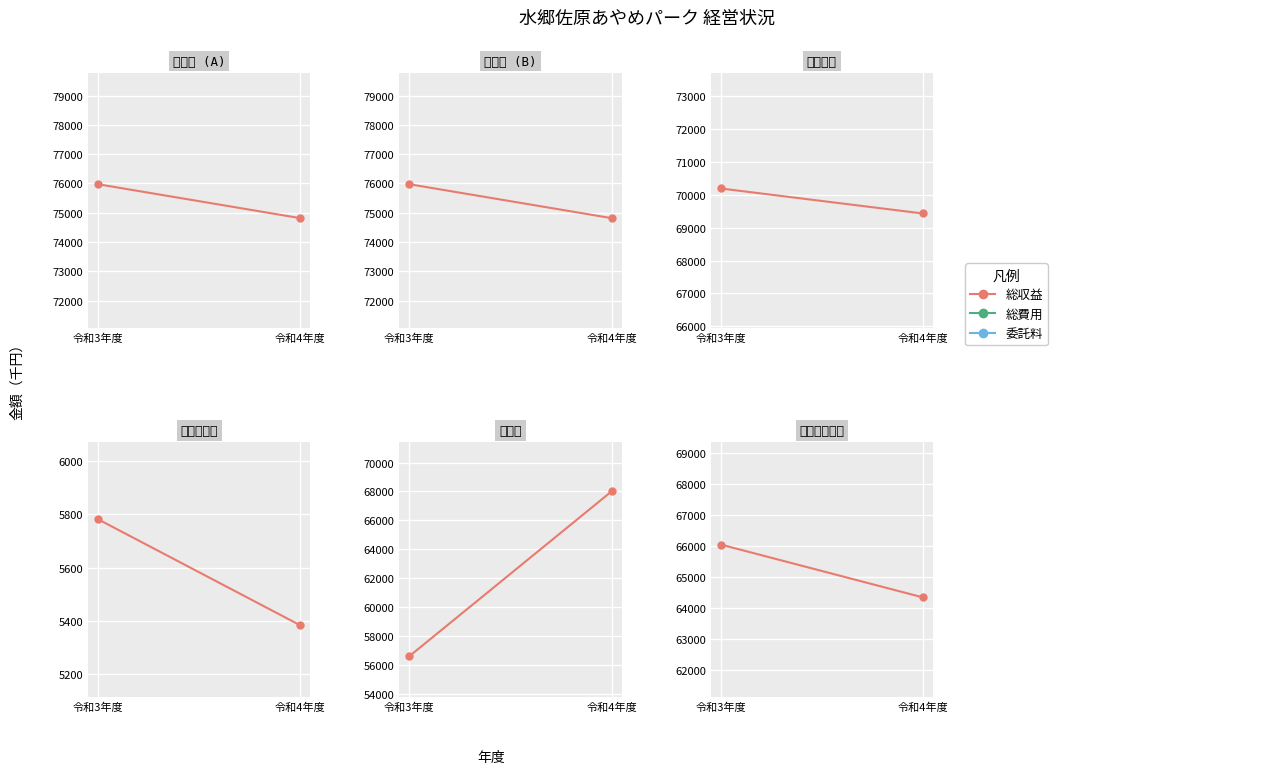

Where is 営業費用 nearest to the value 69810?

令和3年度